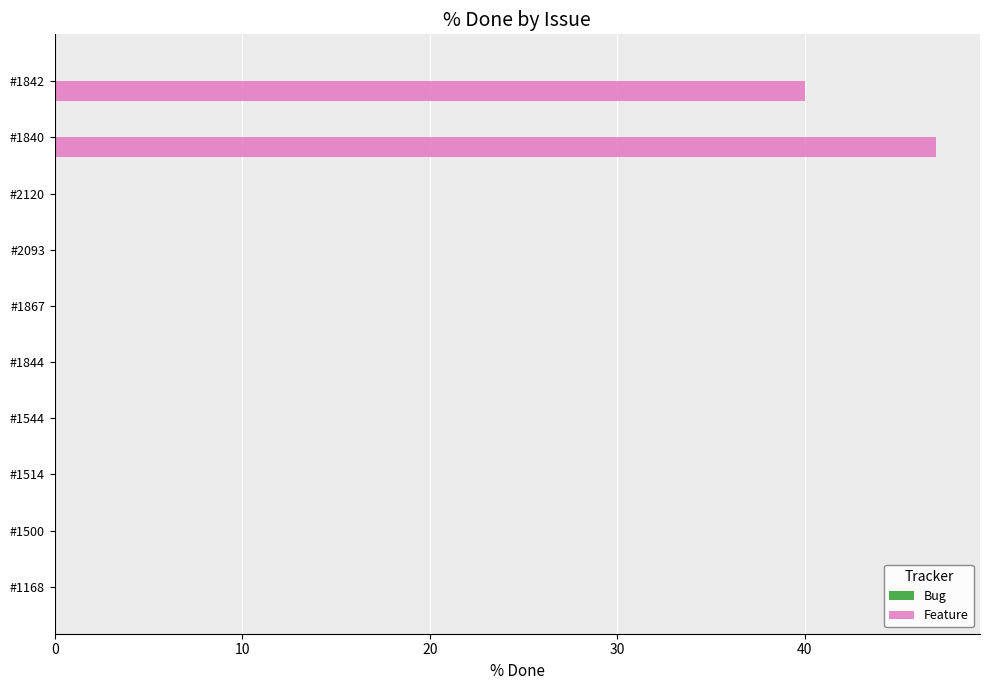

Which label corresponds to the largest value in the chart?

#1840